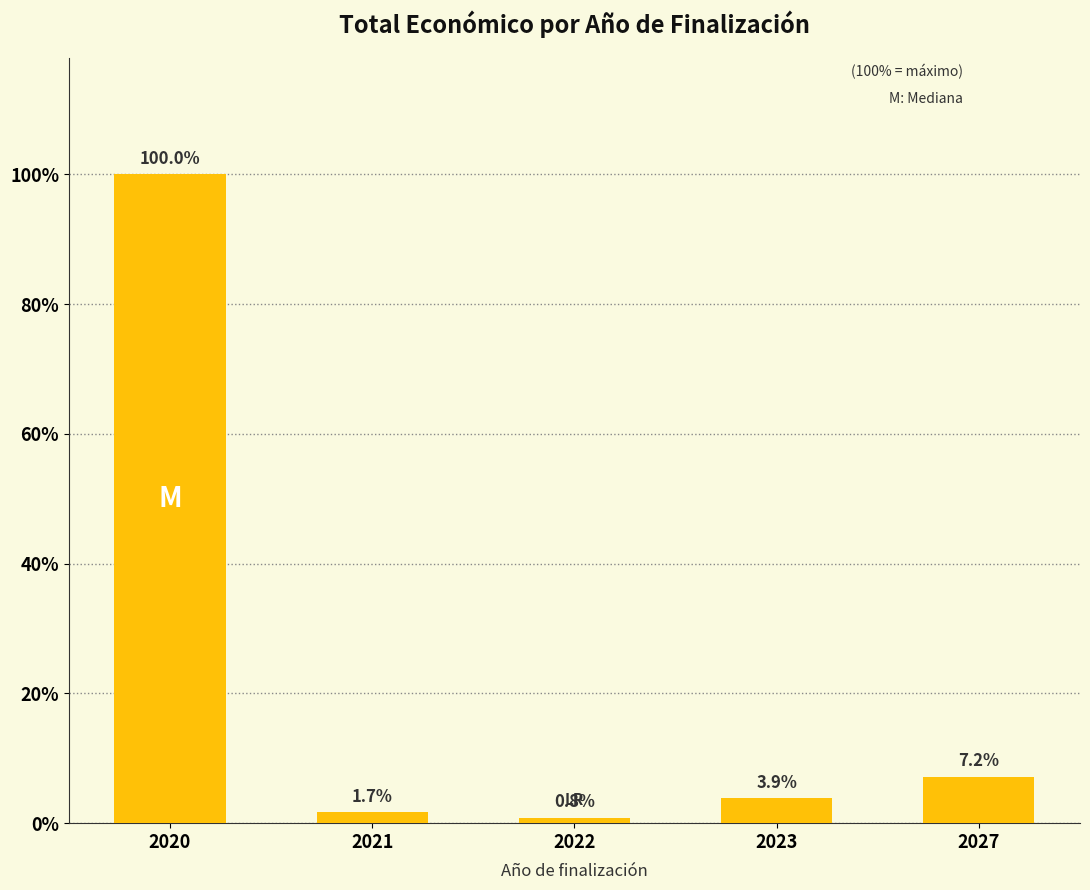

Are the bars horizontal?

No